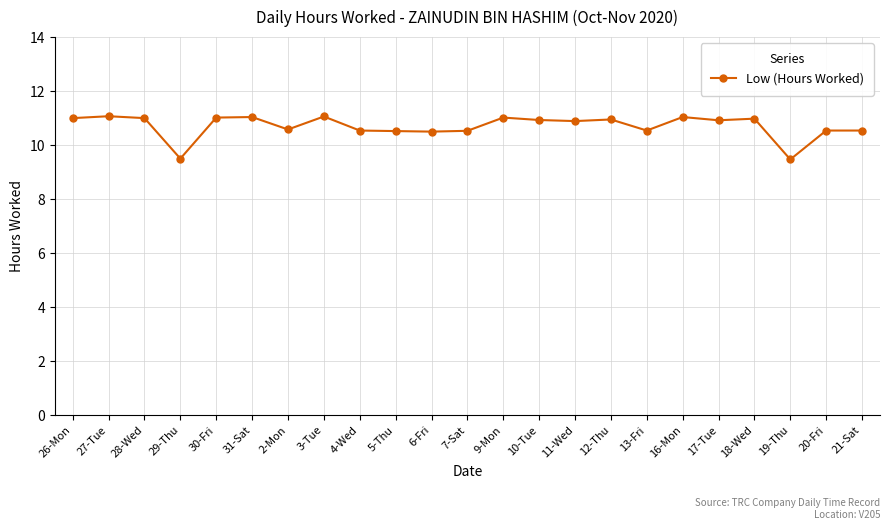

Count the number of categories in the chart.

23